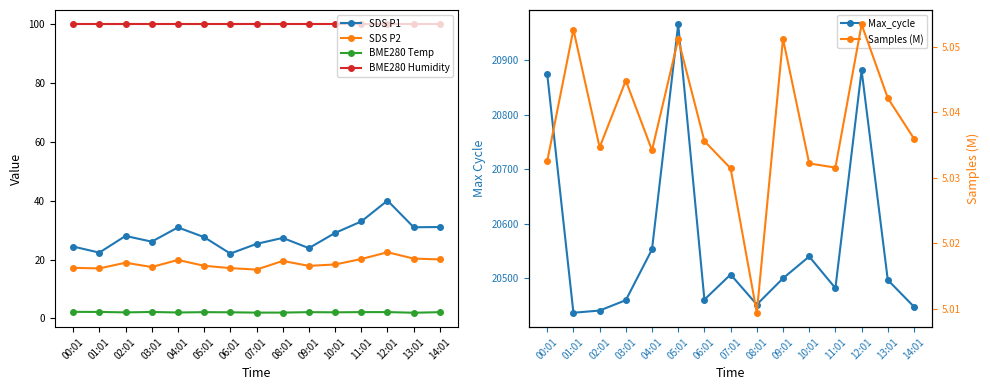

What is the value of the SDS P1 point at the 2nd from the left?

22.4